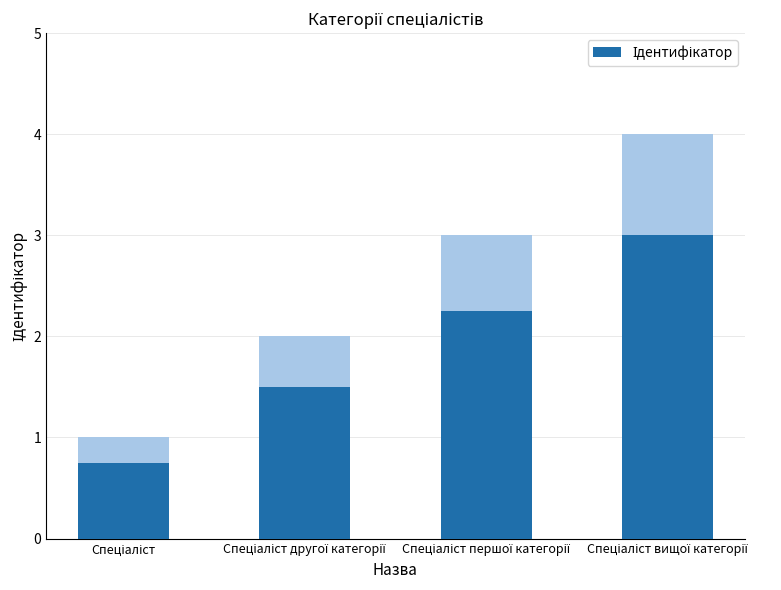

What is the change in value from Спеціаліст to Спеціаліст вищої категорії?

+2.2